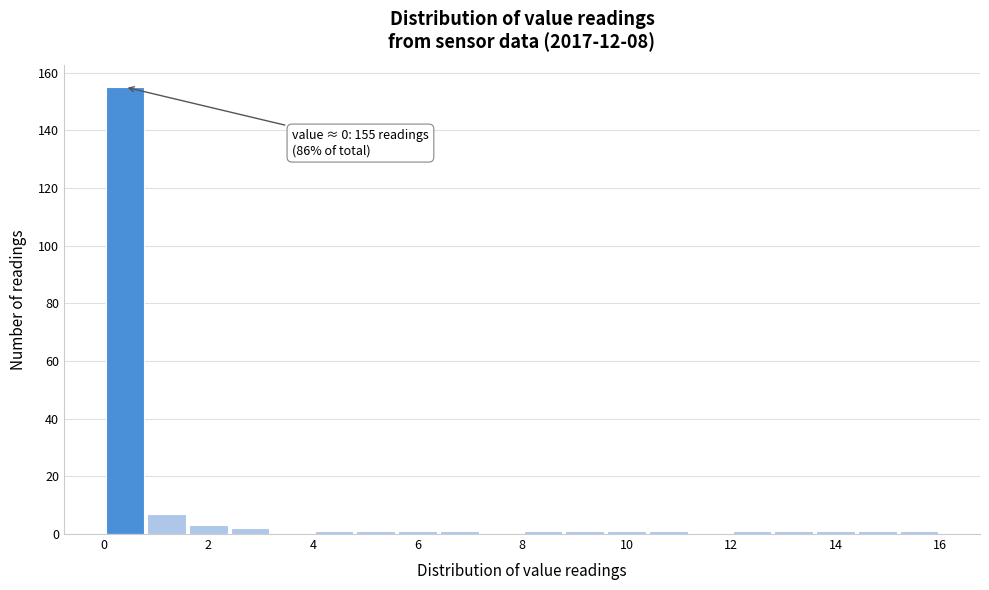

Over which range of the x-axis is the bar tallest?

0.0 to 0.8